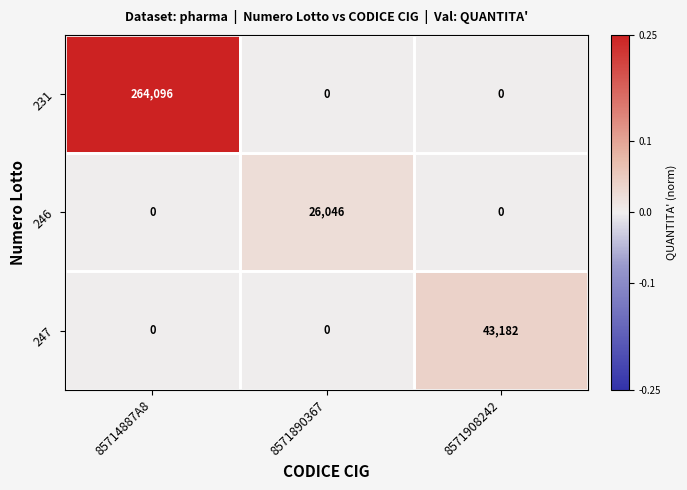

True or false: 246 has a value of 26046 at 8571890367.

True